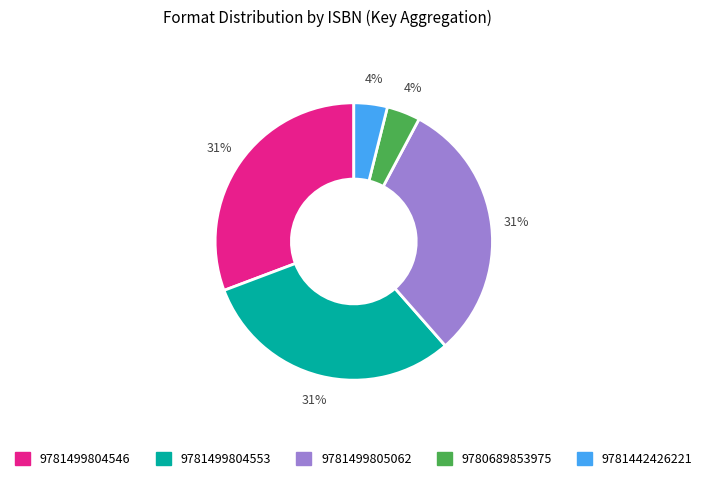

Count the number of slices in the pie.

5